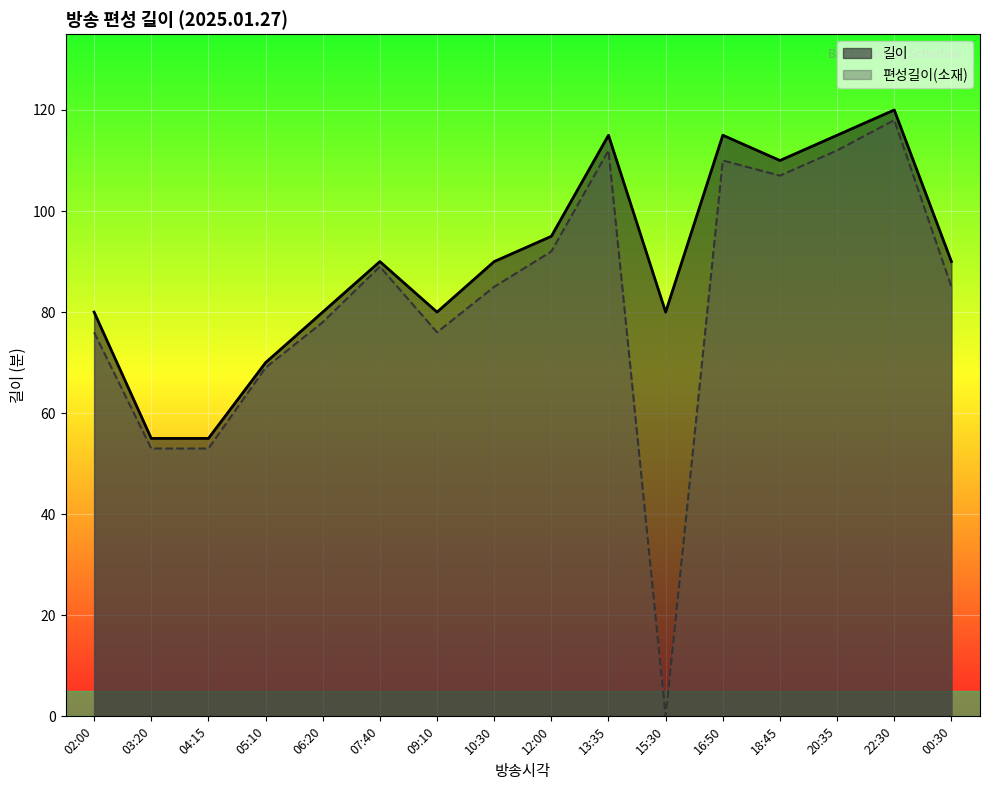

True or false: 편성길이(소재) has a value of 158 at 18:45.

False